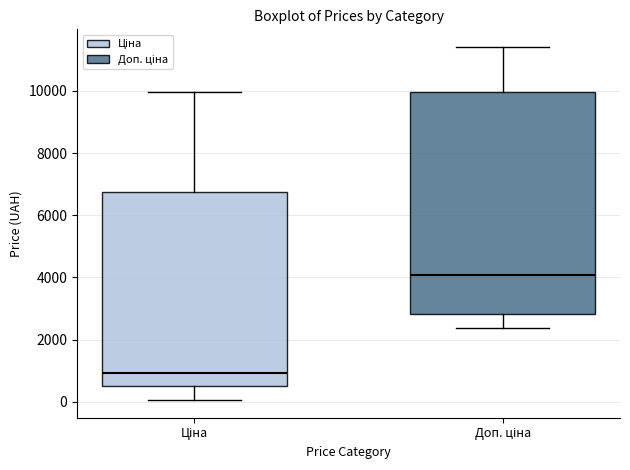

Where does the upper whisker of the box for Доп. ціна end on the y-axis? The values are not printed on the chart, so give them approximately, as read against the axis.

11400